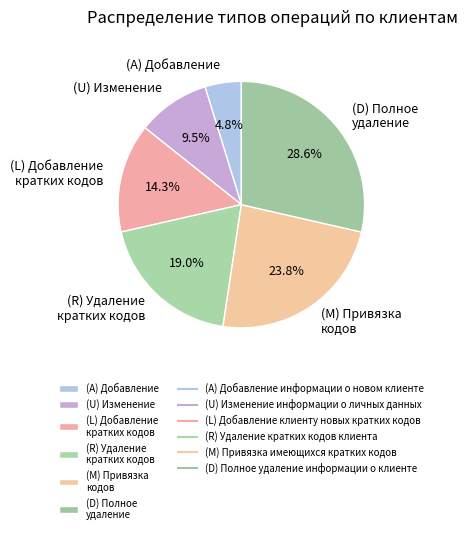

Which category has the biggest portion of the pie?

(D) Полное удаление